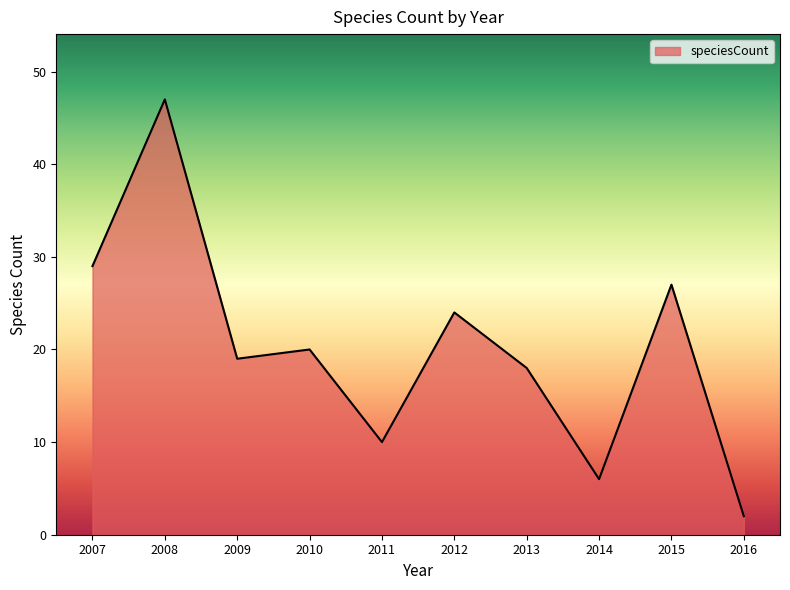

What is the difference between the maximum and minimum values?

45